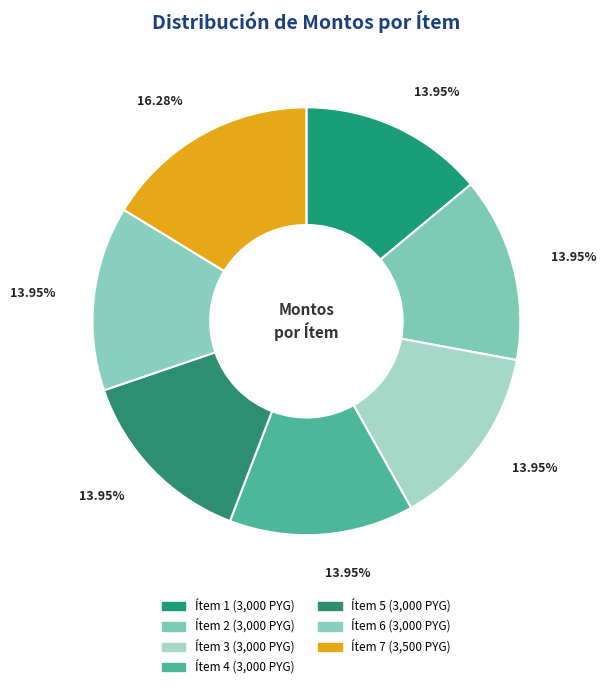

How many segments does this pie chart have?

7